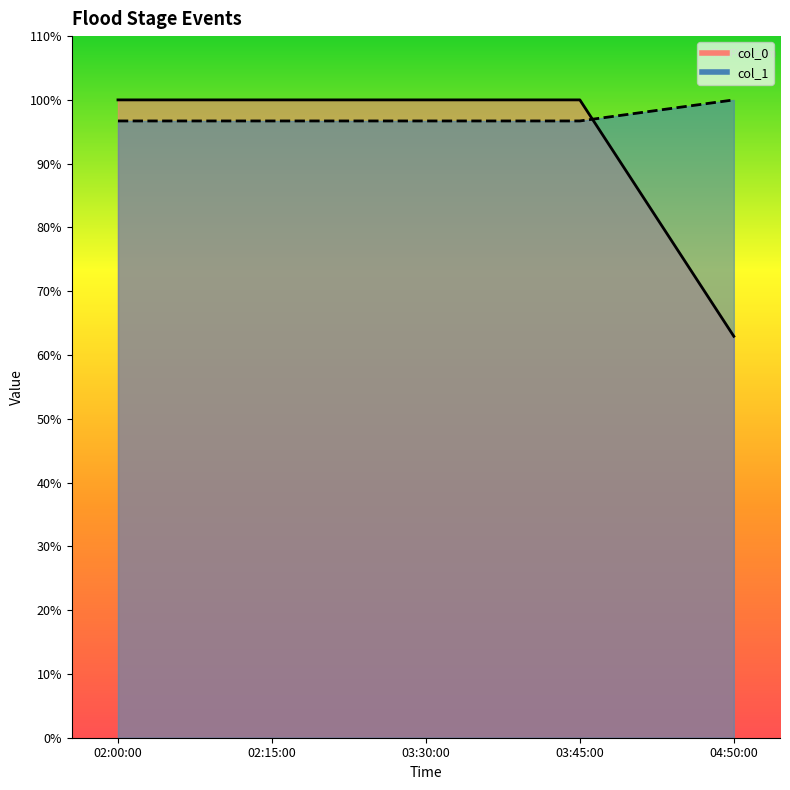

What is the label of the 3rd point from the left?

03:30:00